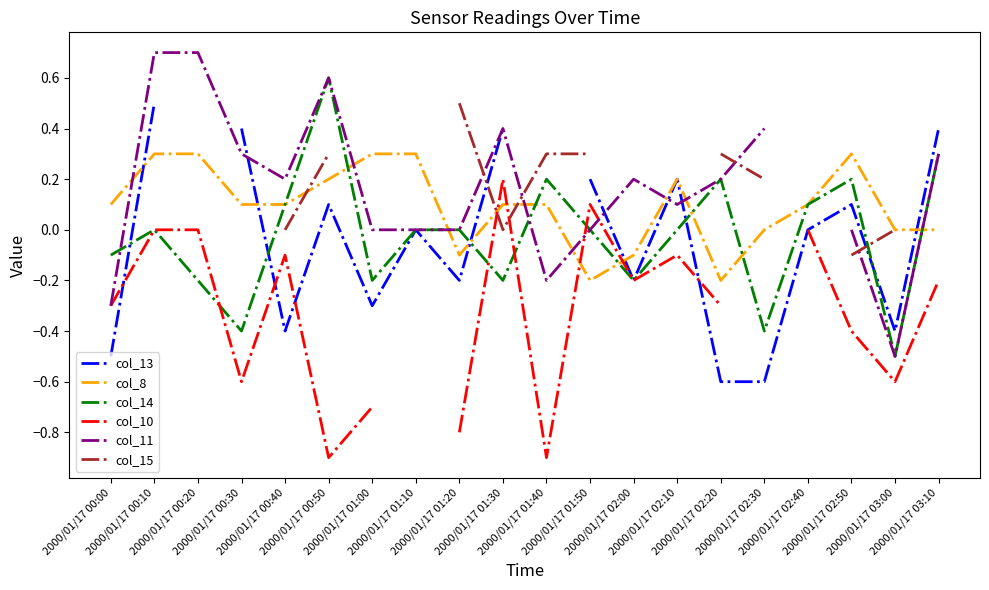

What is the sum of all col_8 values?

1.9